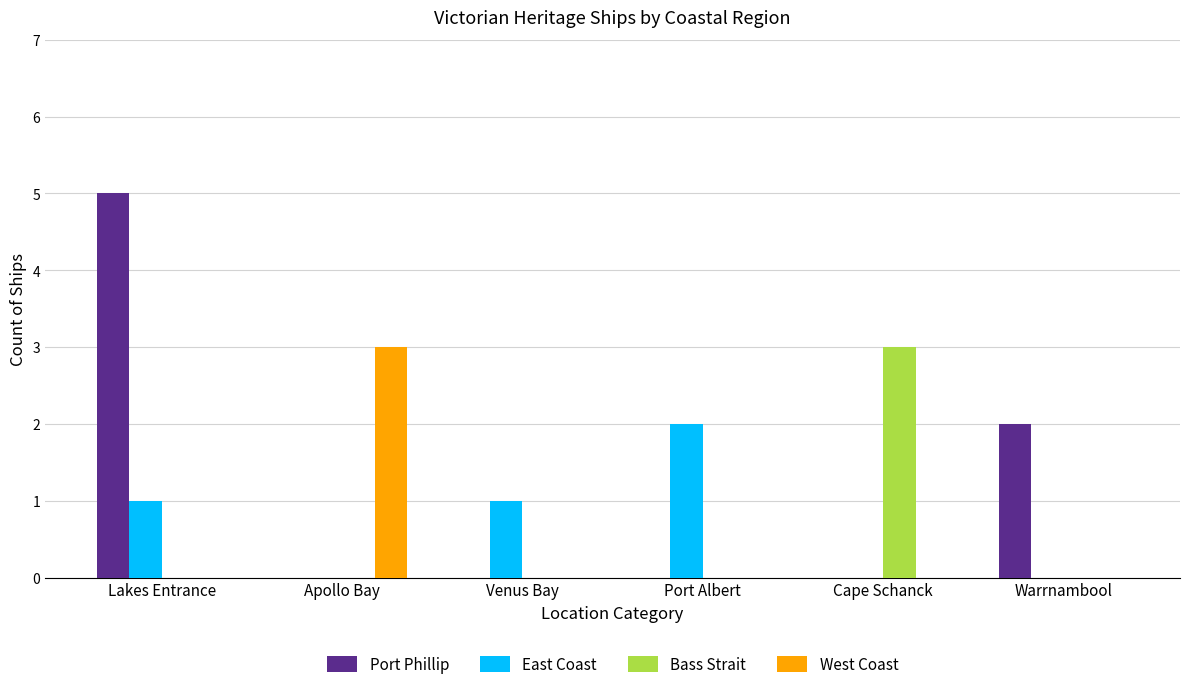

What is the sum of all East Coast values?

4